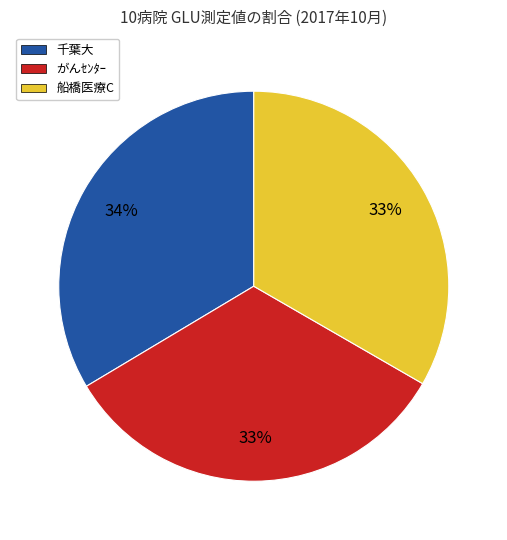

Is it true that 千葉大 is 47% of the pie?

False